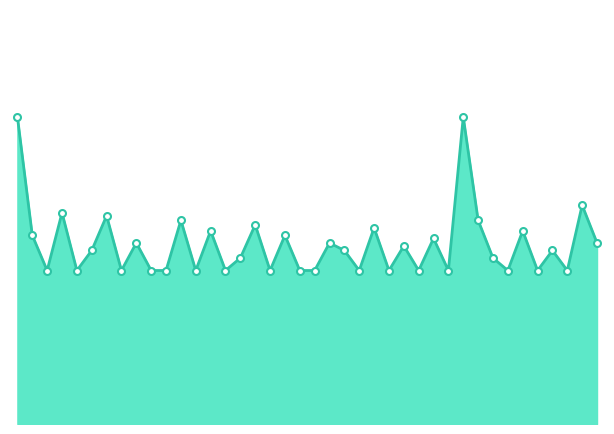

Does the chart display data point markers on the line(s)?

No